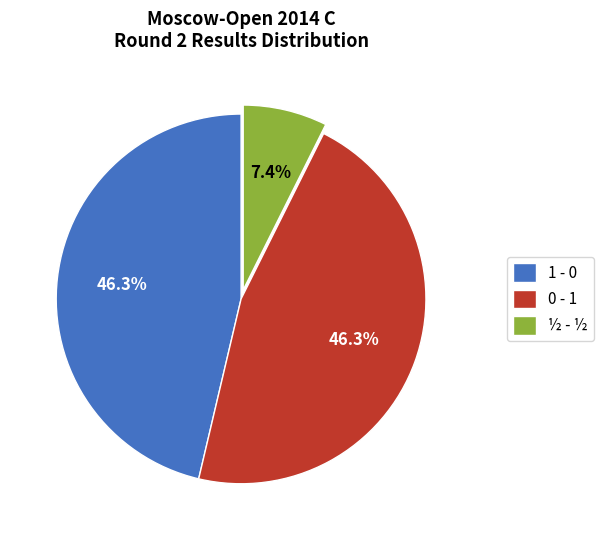

What portion of the pie excludes 1 - 0?

53.7%